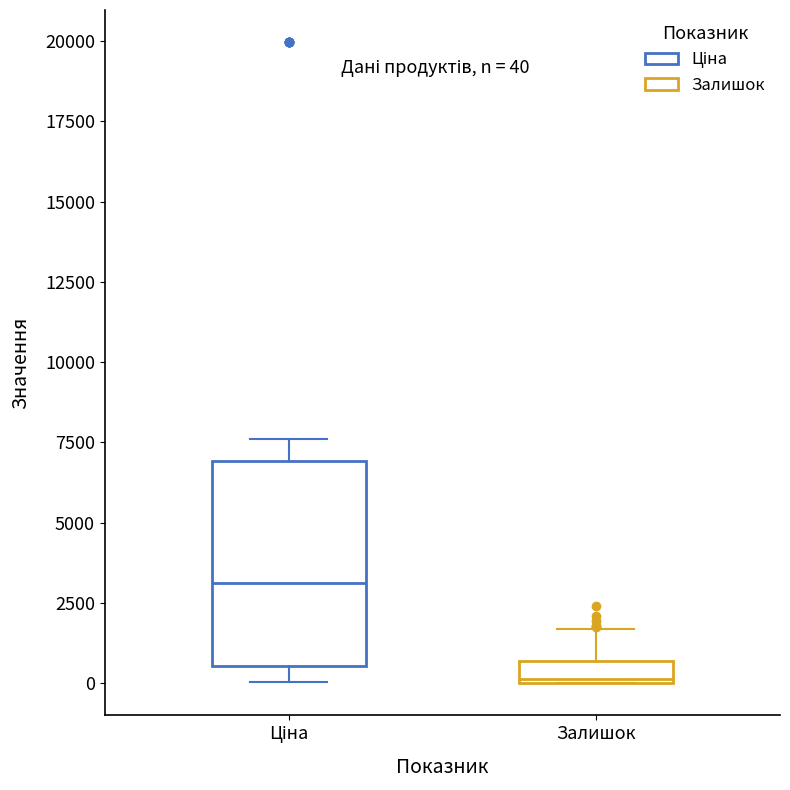

Comparing the boxes themselves (not the whiskers), which one is the tallest?

Ціна